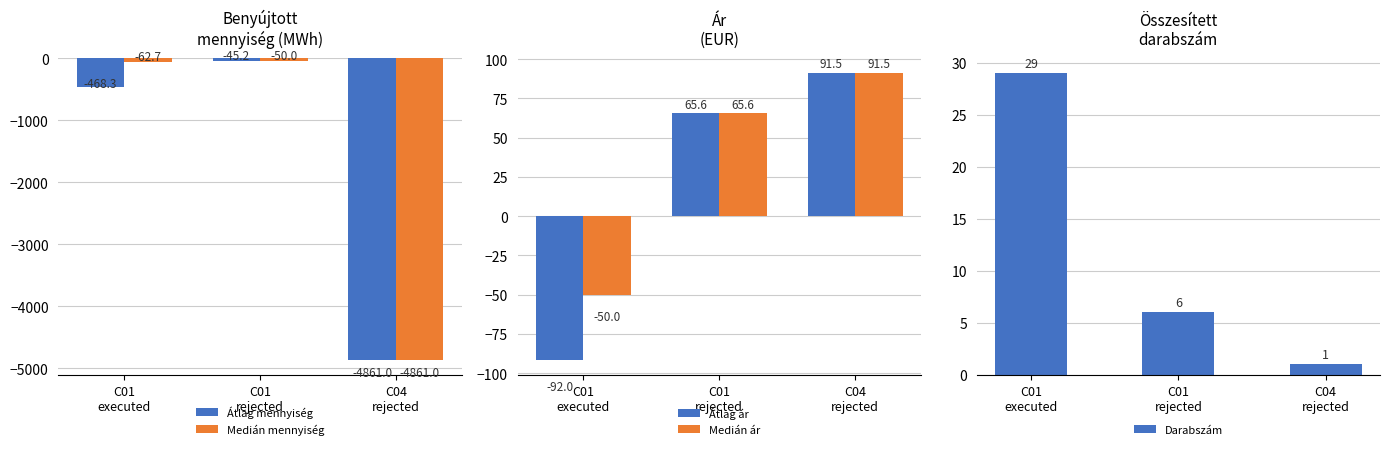

How many categories are shown in the chart?

3